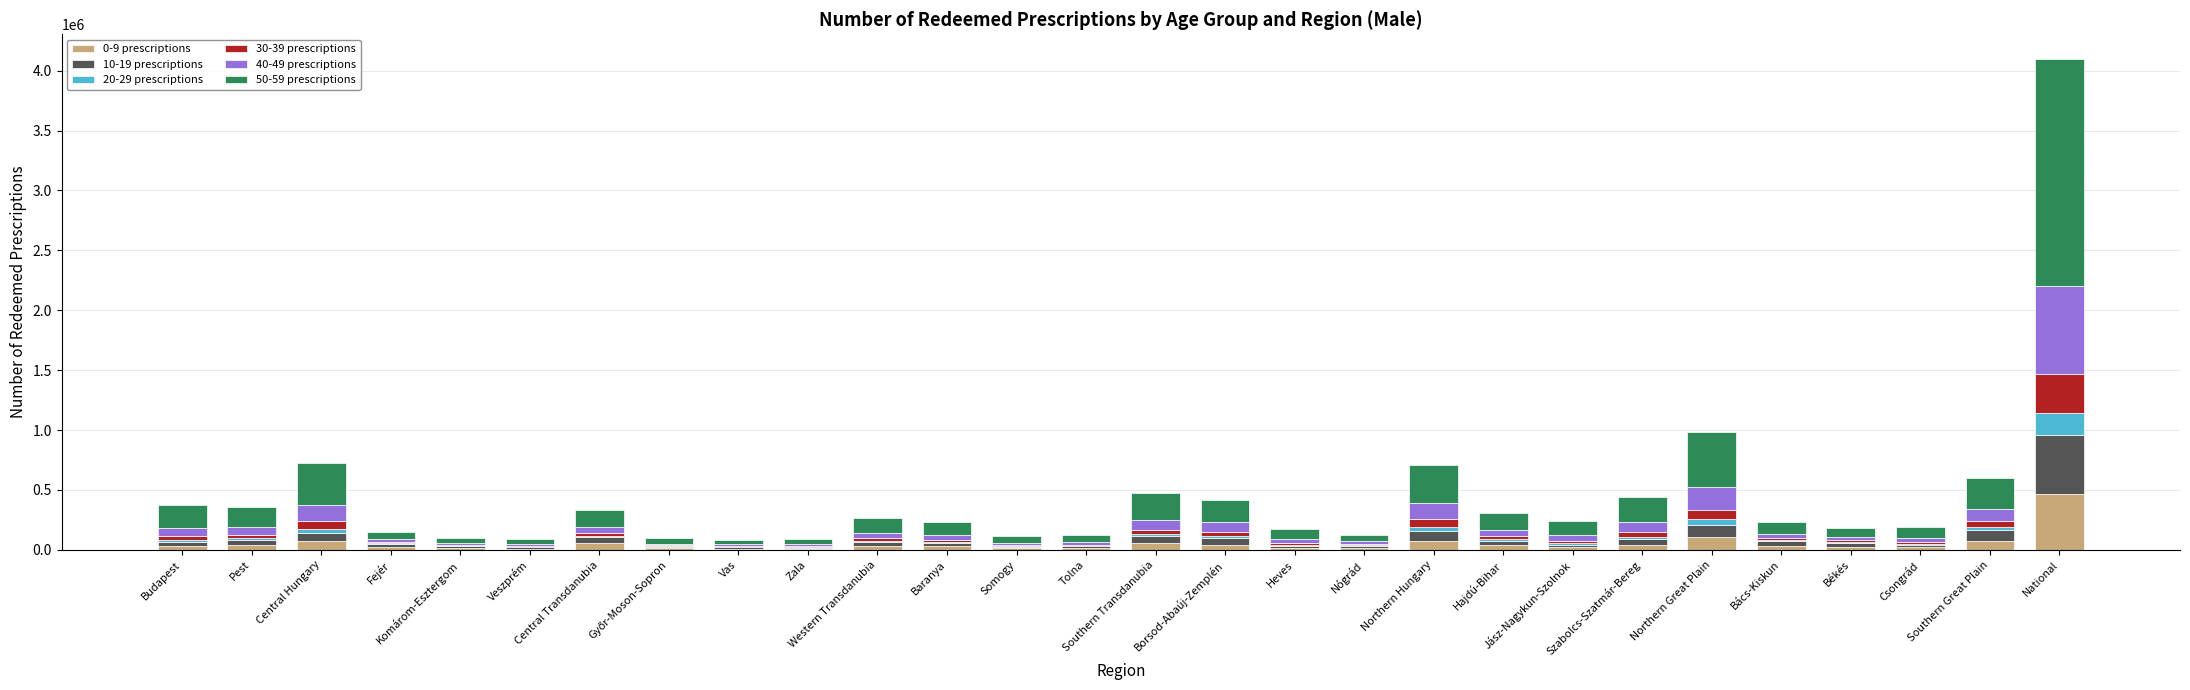

What is the difference between the 30-39 prescriptions values at Northern Great Plain and Budapest?

47825